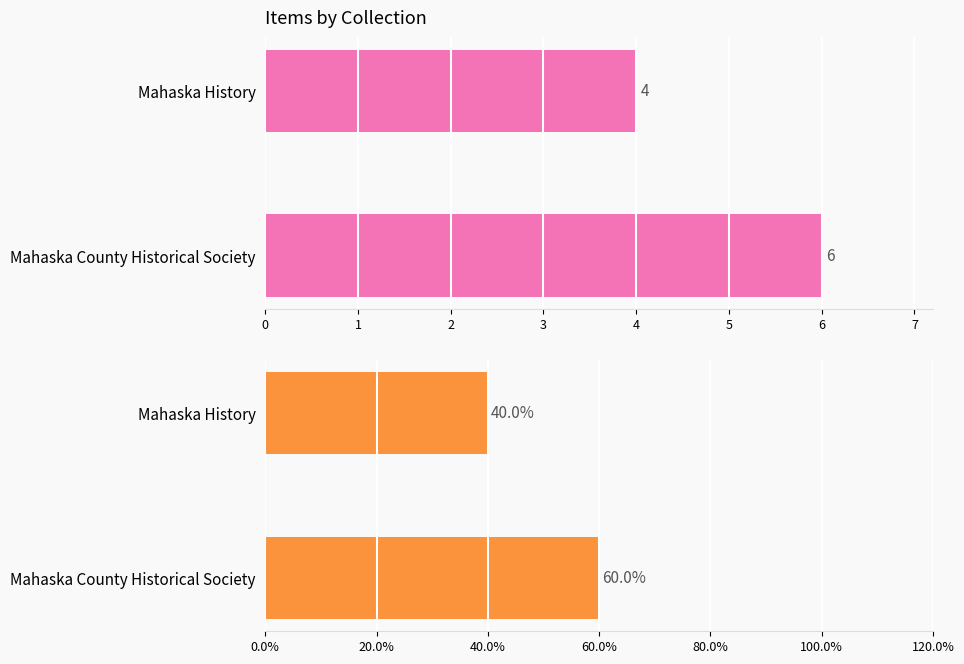

What is the difference between the Public % values at Mahaska County Historical Society and Mahaska History?

20